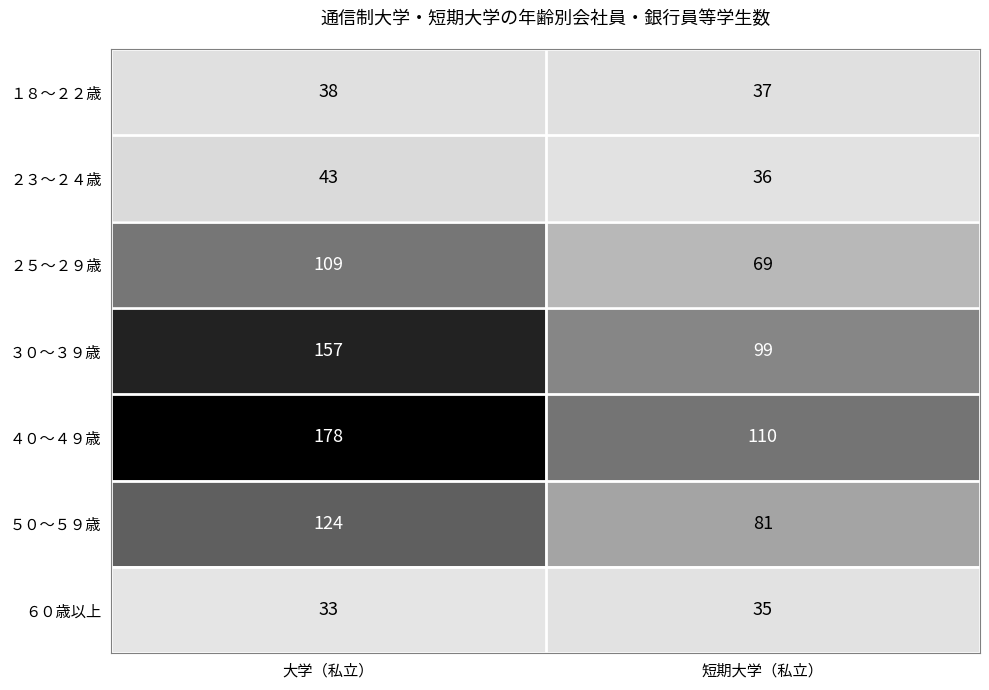

What is the average value of the ６０歳以上 series?

34